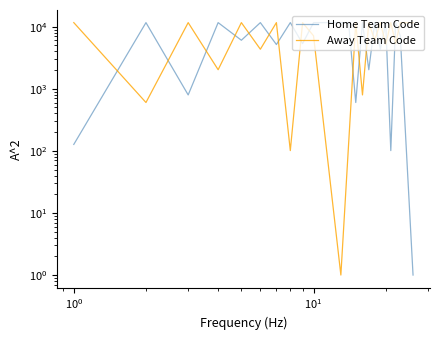

How many times do Home Team Code and Away Team Code cross each other?

18